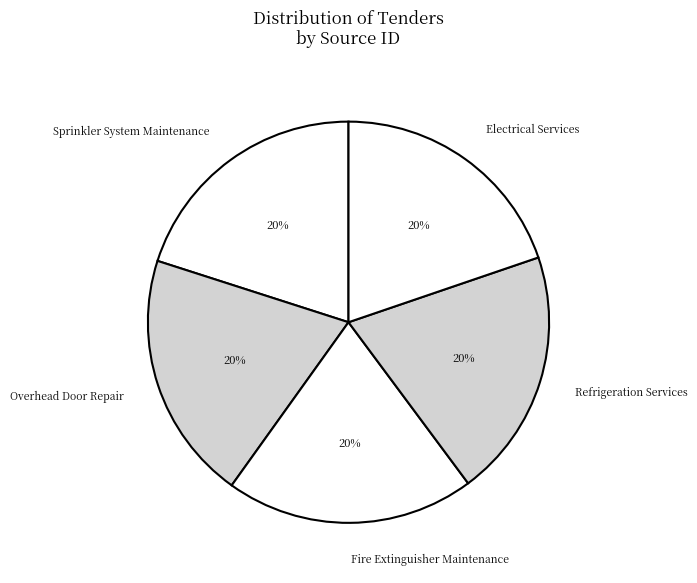

To the nearest percent, what percentage of the pie is Overhead Door Repair?

20%